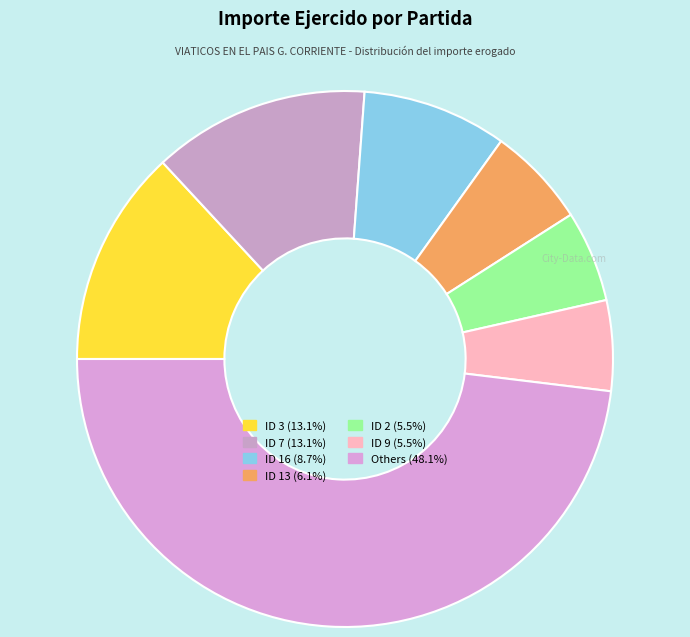

How many segments does this pie chart have?

7